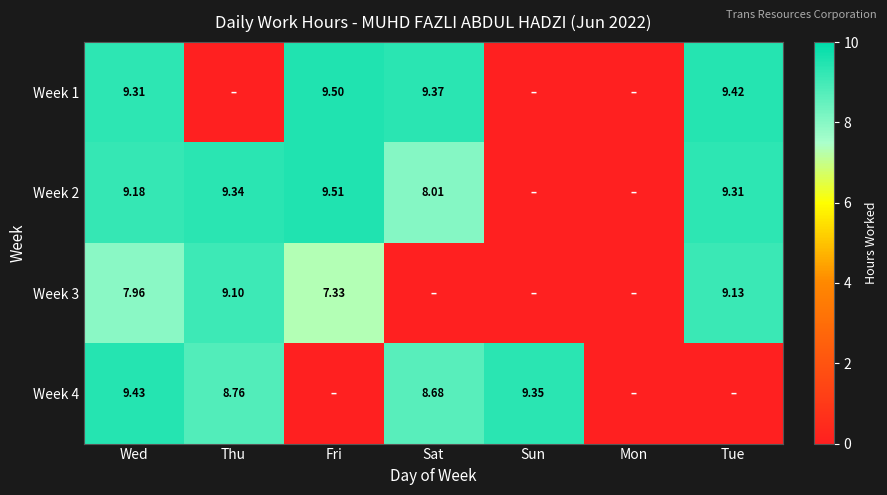

Is the value of Week 2 at Wed greater than the value of Week 3 at Thu?

Yes